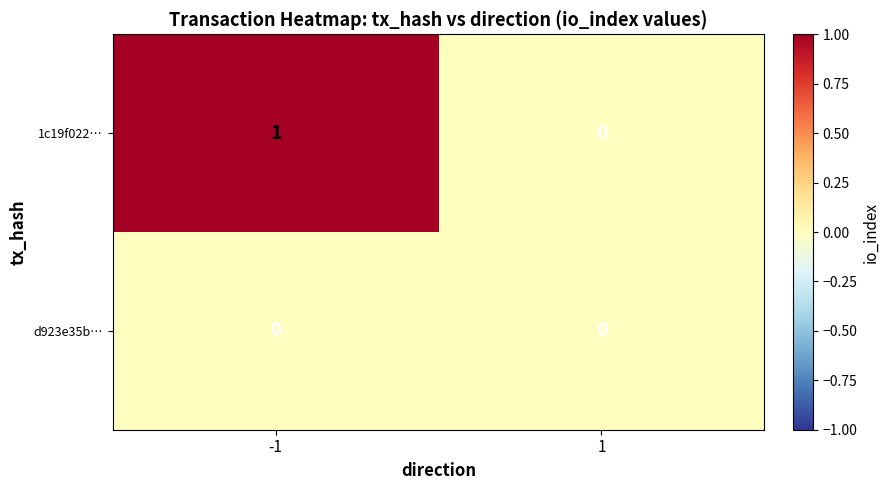

True or false: 1c19f022… has a value of -1 at 1.

False